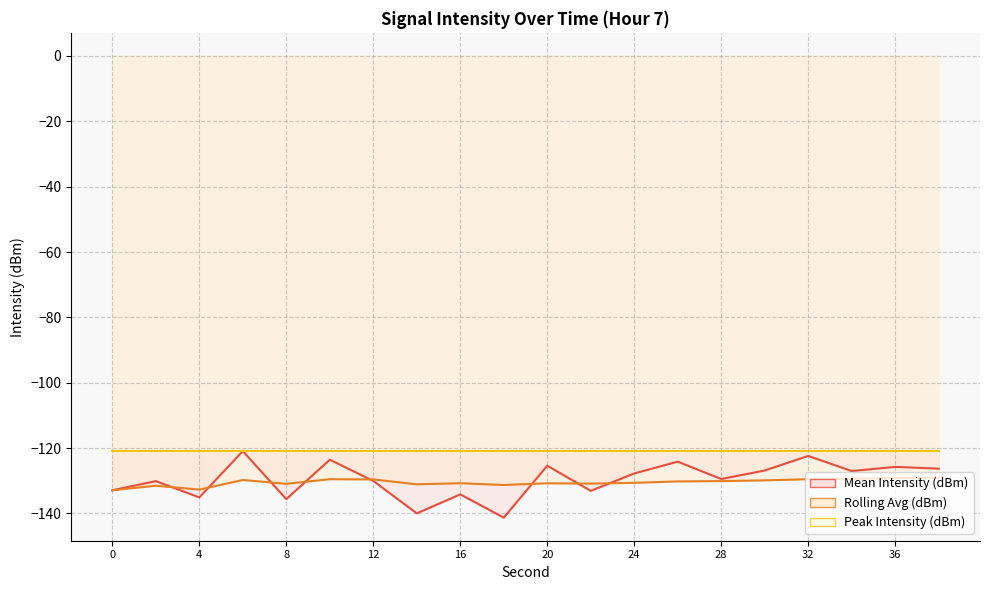

Which category has the lowest value across all series?

18